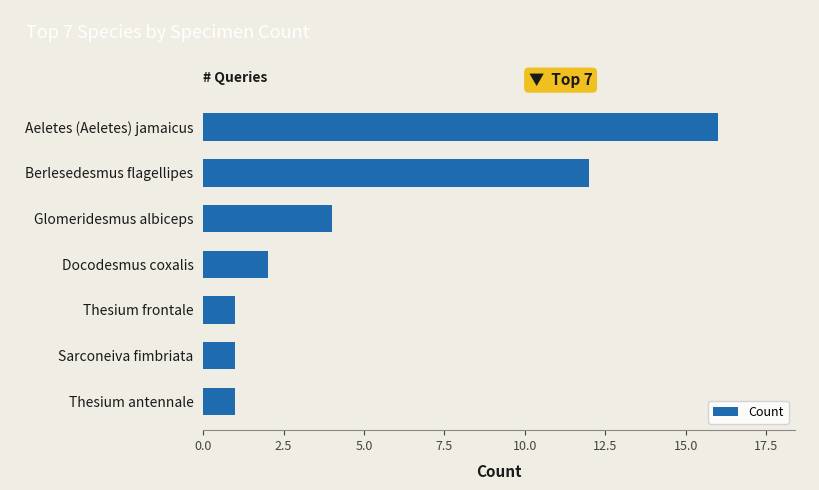

What position from the top is Thesium frontale?

5